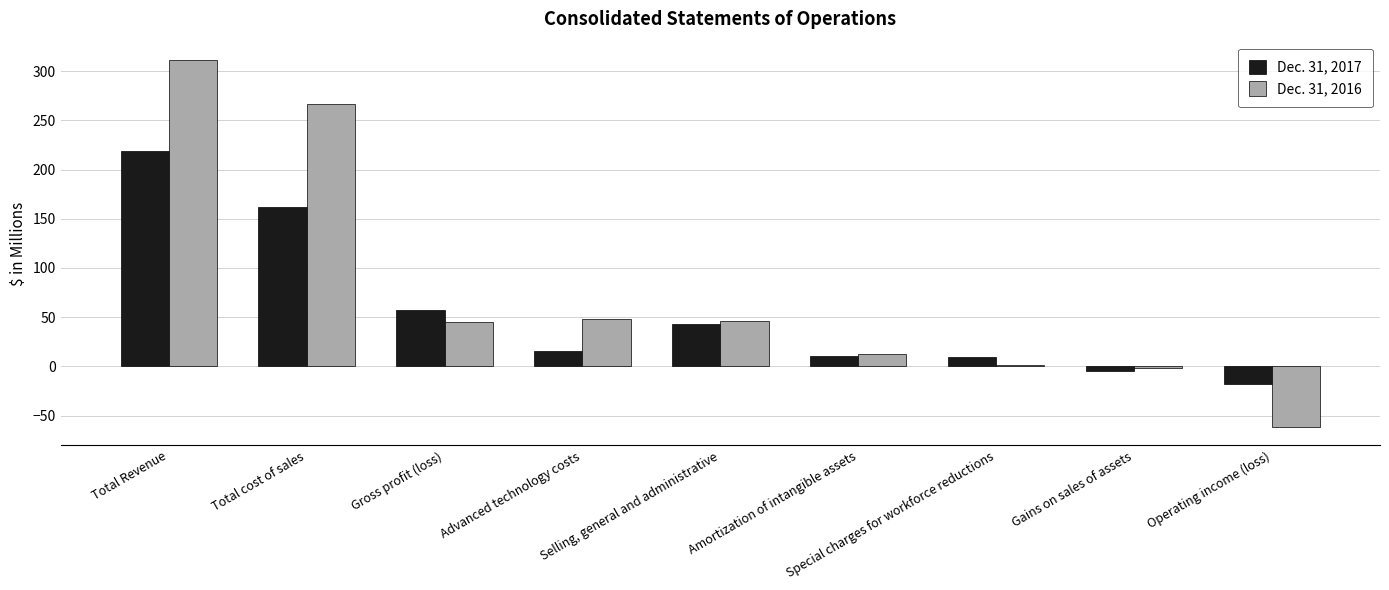

What is the highest value of the Dec. 31, 2017 series?

218.4